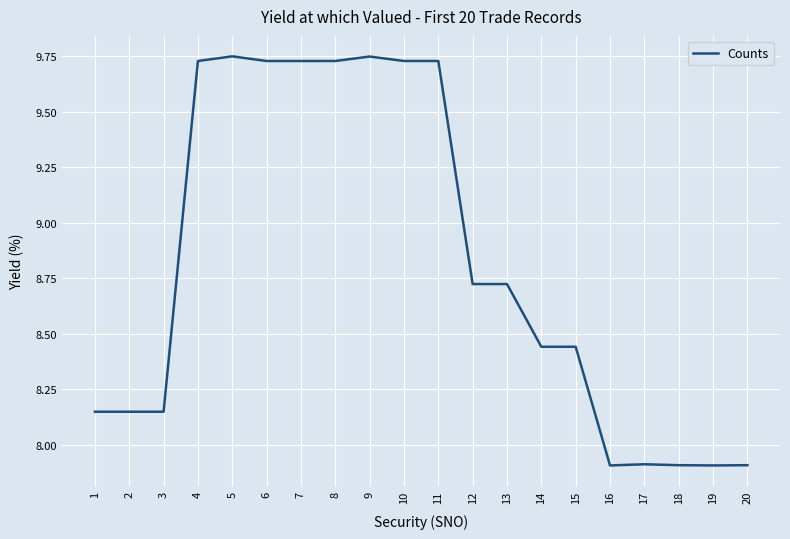

What is the smallest value displayed?

7.9